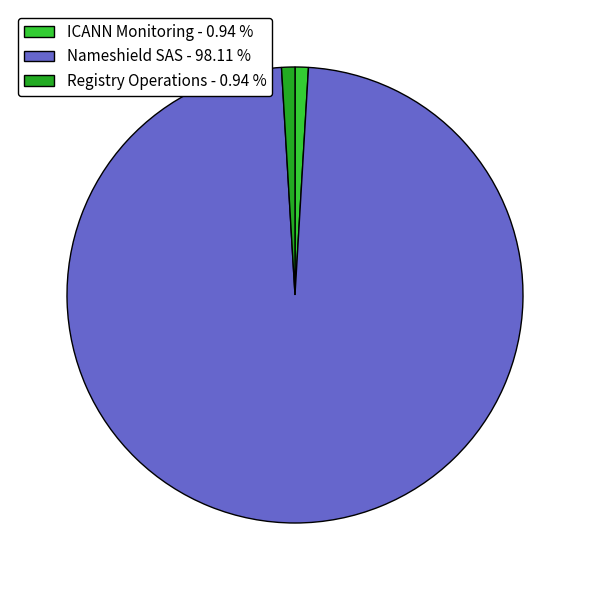

Does ICANN Monitoring - 0.94 % account for over 50% of the chart?

No